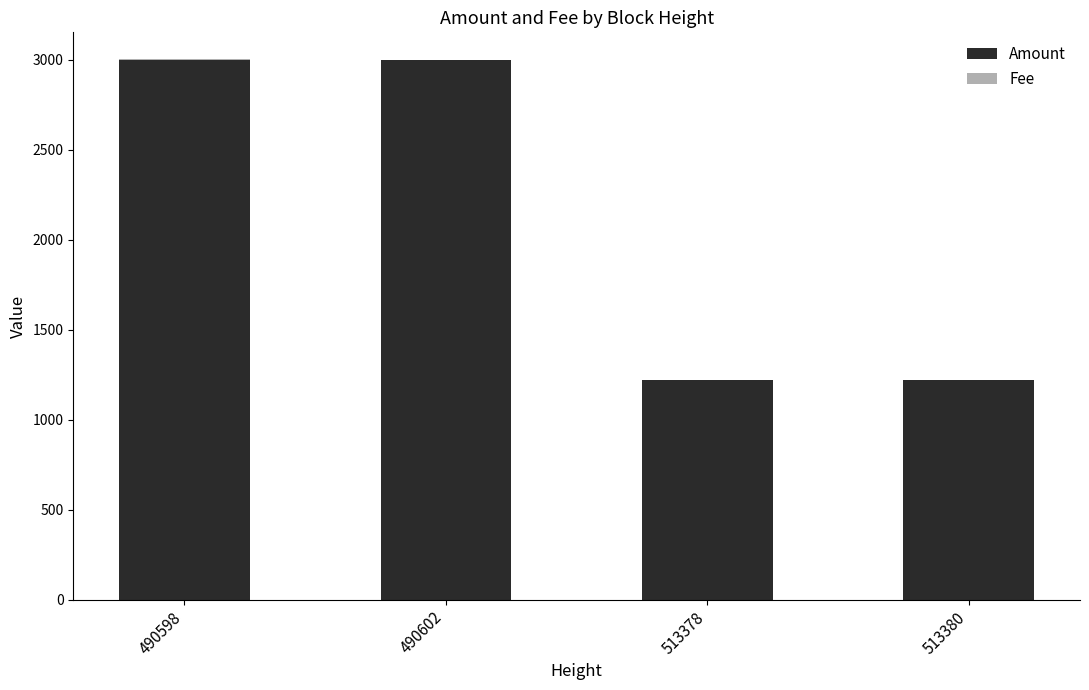

The Amount series shows 1219 at 513380. True or false?

True